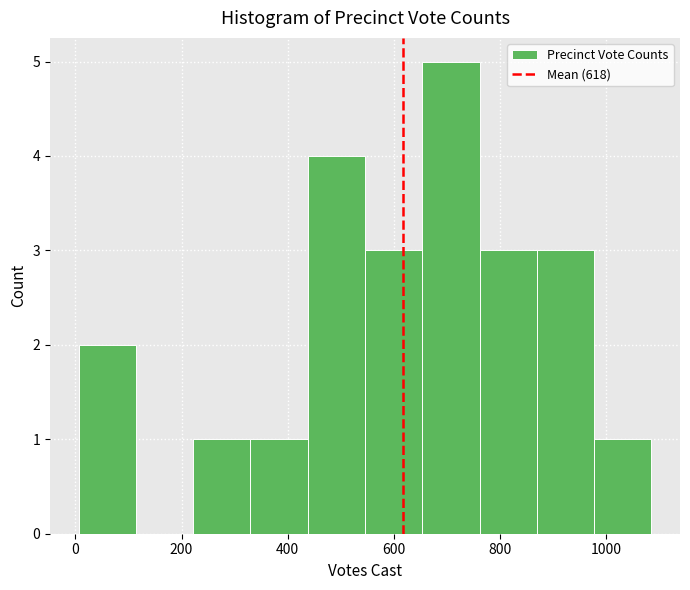

Reading left to right, list every bar in this chart as the range it spans on the x-axis followed by its height. Neither the bar edges nor the heights are printed on the chart, so give them approximately, as read against the axes.

6 to 114: 2
114 to 222: 0
222 to 330: 1
330 to 438: 1
438 to 546: 4
546 to 654: 3
654 to 762: 5
762 to 870: 3
870 to 978: 3
978 to 1086: 1